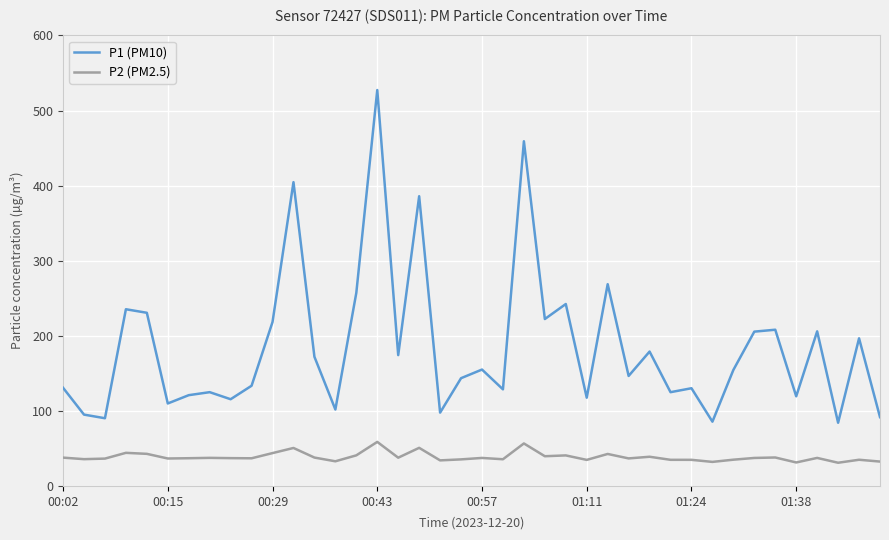

True or false: P1 (PM10) and P2 (PM2.5) intersect in this chart.

False